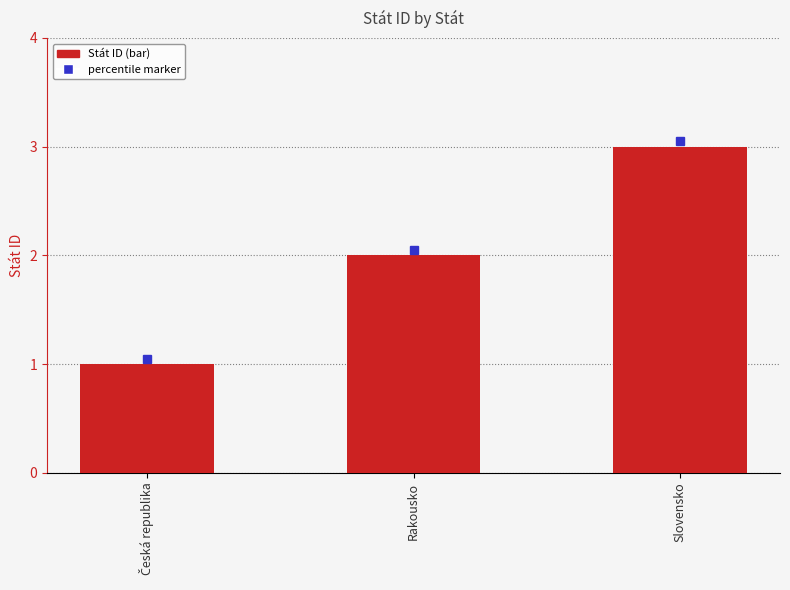

Which has a higher value, Rakousko or Slovensko?

Slovensko